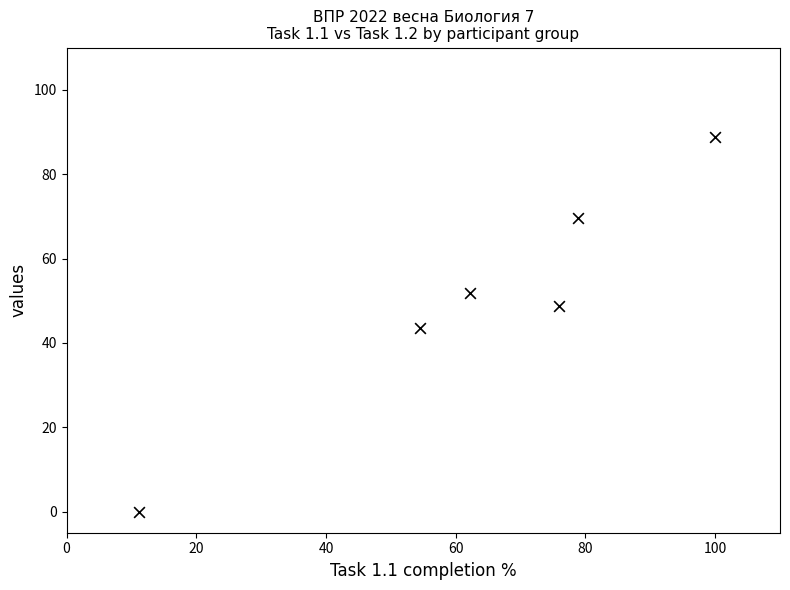

What is the range of X values (max minus min)?

88.9